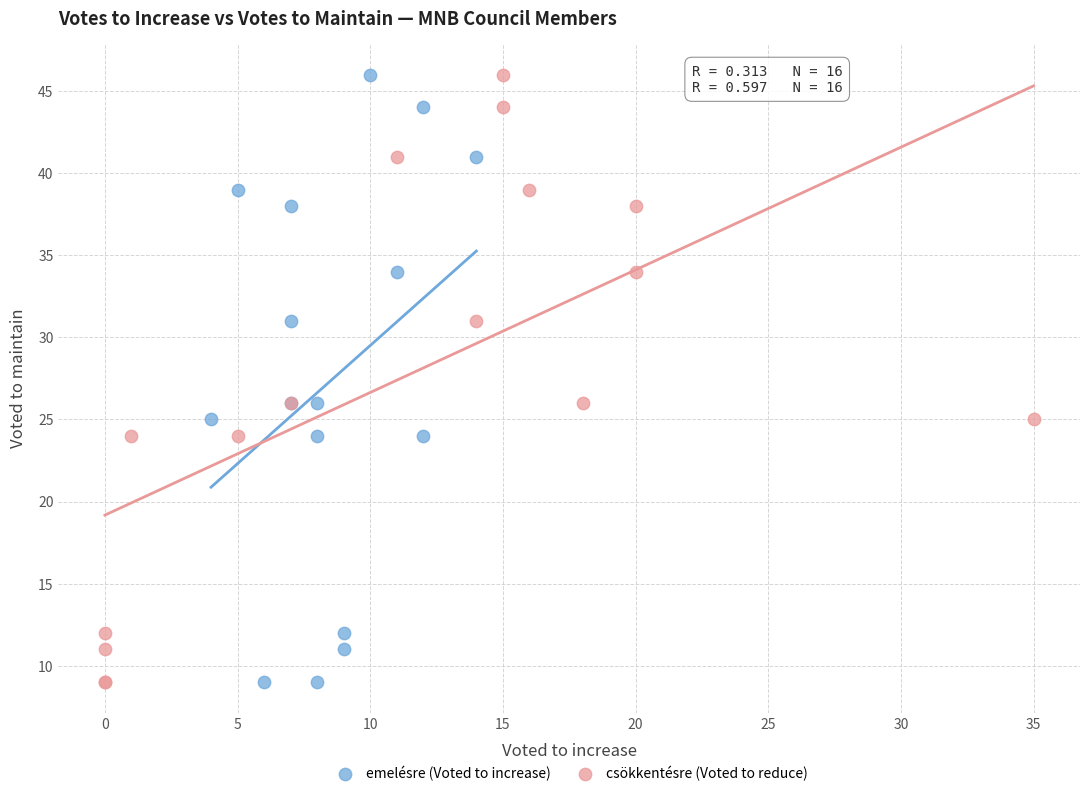

What are all the series names shown in the legend?

emelésre (Voted to increase), csökkentésre (Voted to reduce)